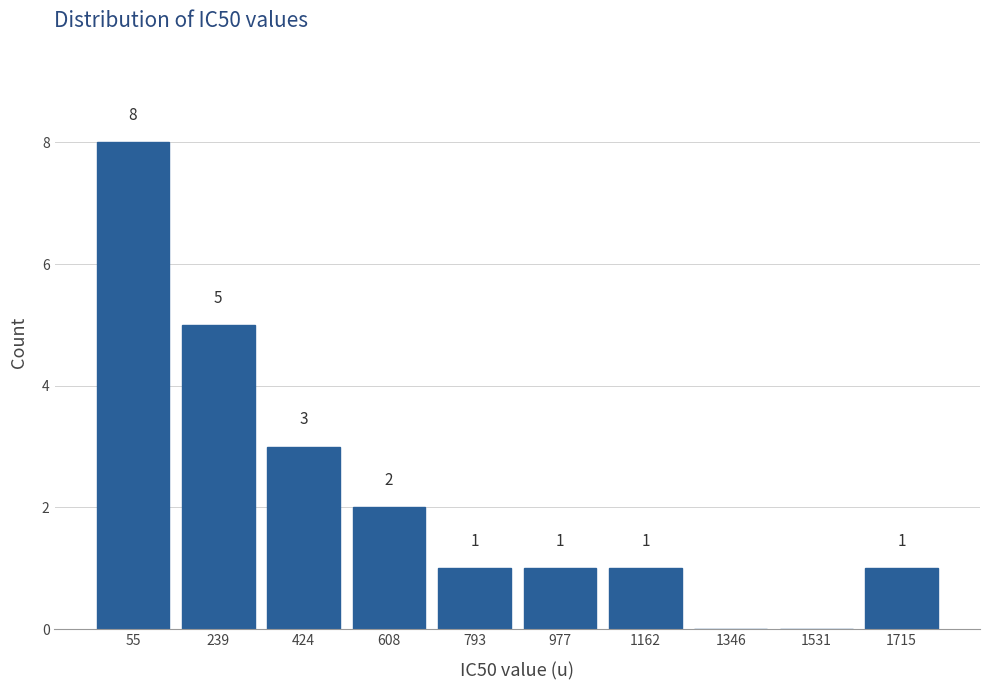

Reading left to right, what are all the values shown in this chart?

55=8	239=5	424=3	608=2	793=1	977=1	1162=1	1346=0	1531=0	1715=1